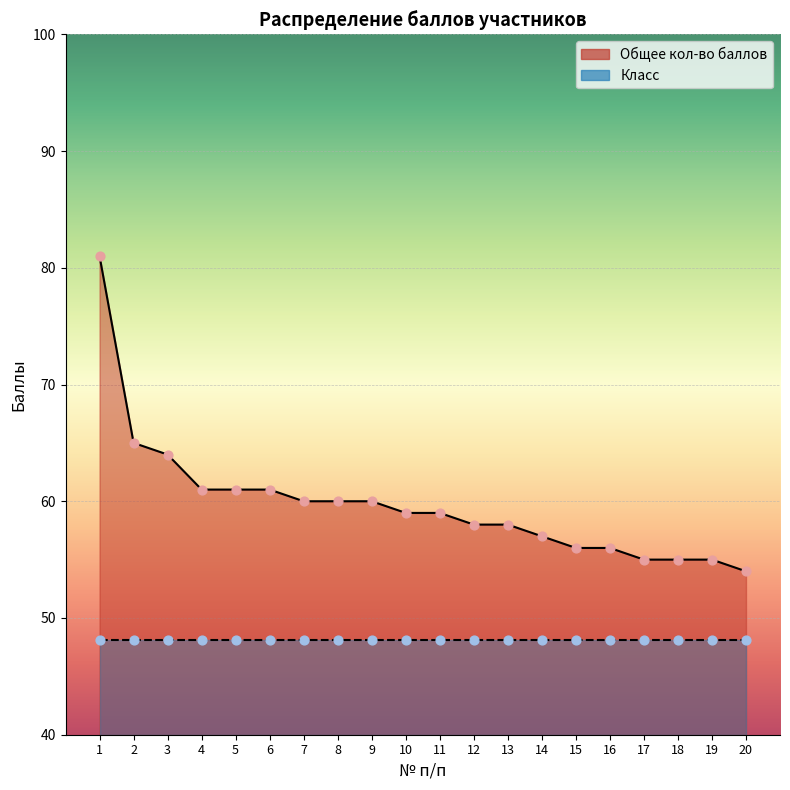

What is the change in value from 16 to 18?

-1